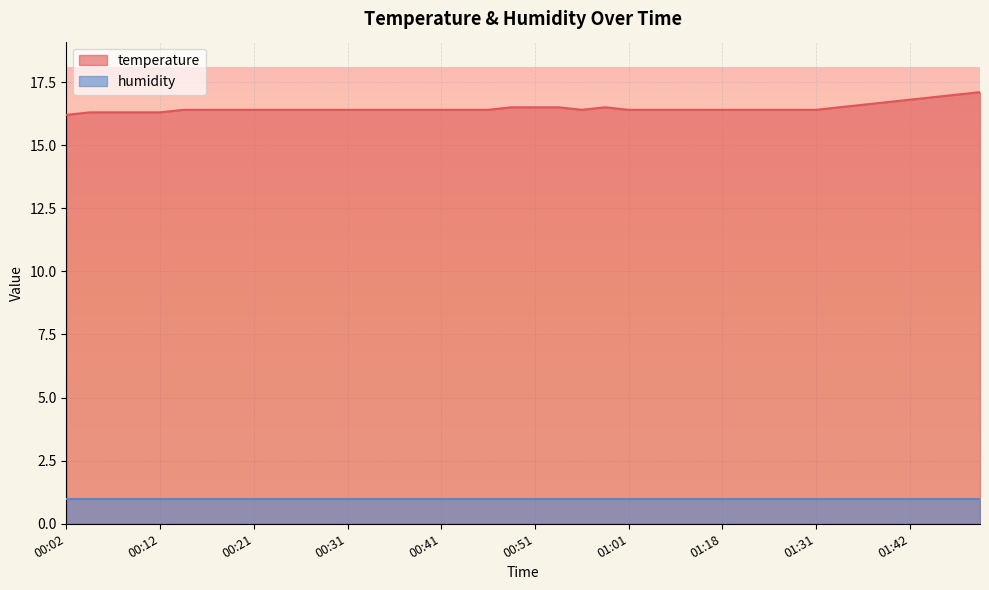

Is it true that the value at 00:49 is 16.5?

True